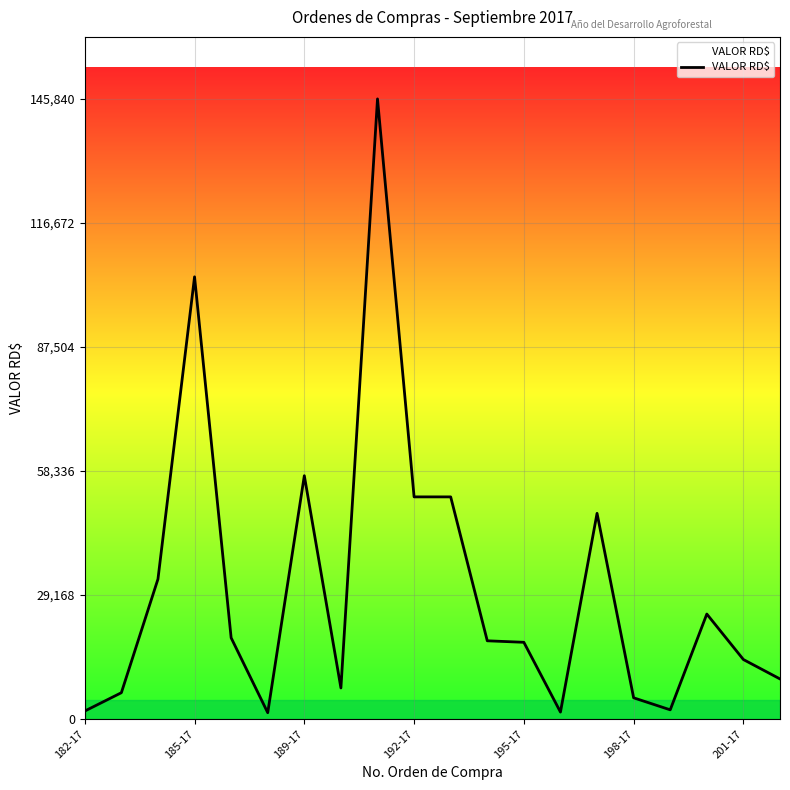

What is the difference between the maximum and minimum values?

144340.0